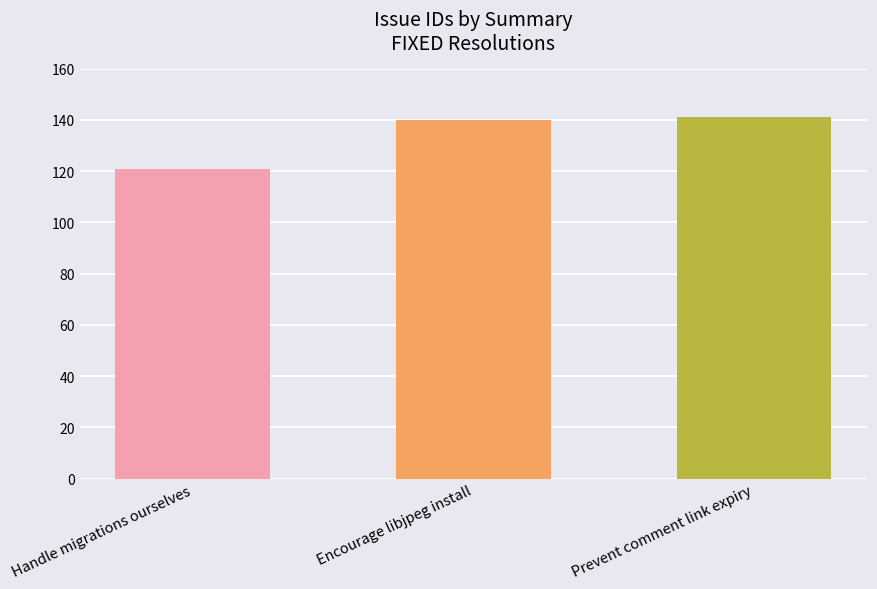

What is the approximate value at Handle migrations ourselves?

121